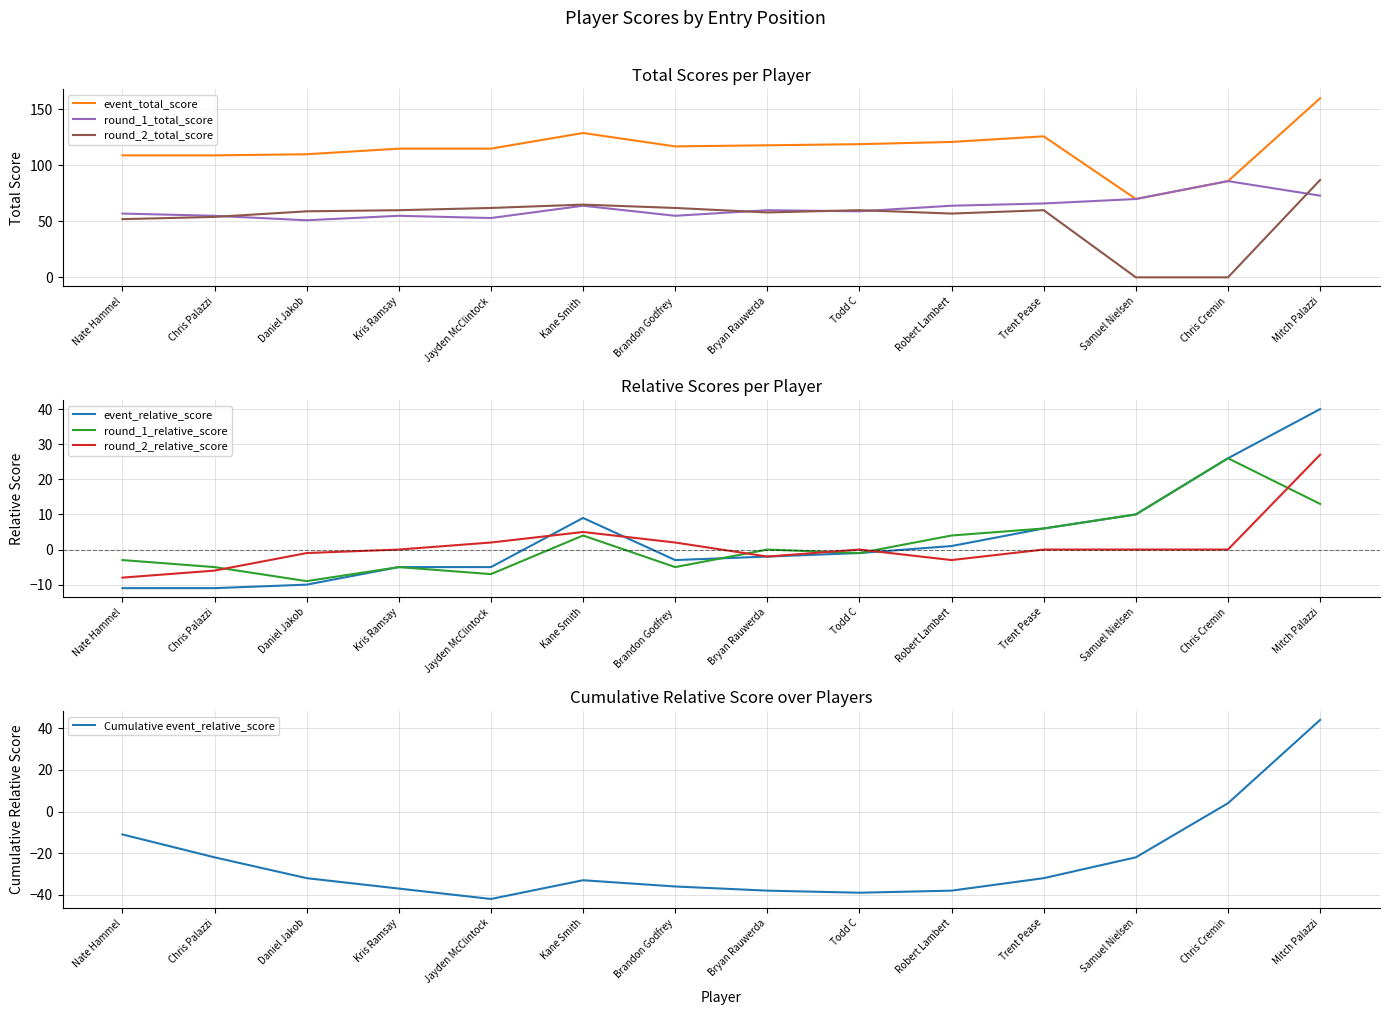

Where does the event_relative_score series first go above -1?

Kane Smith